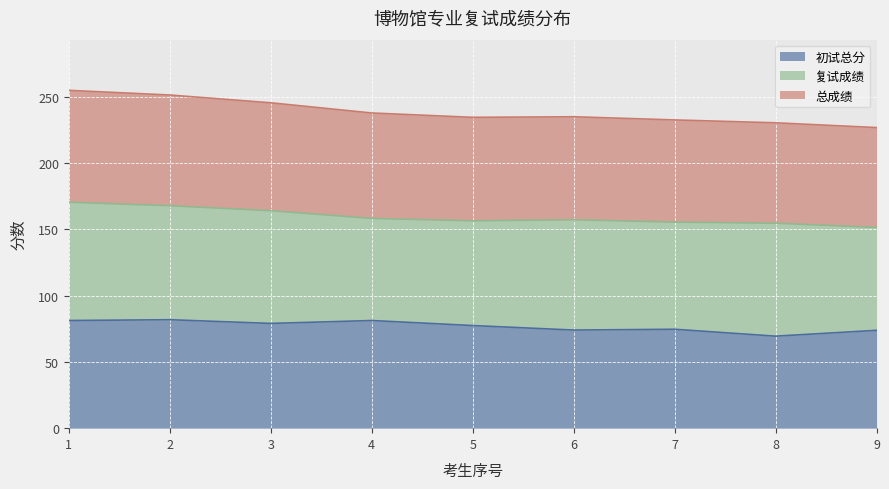

Which series has the widest spread of values?

总成绩